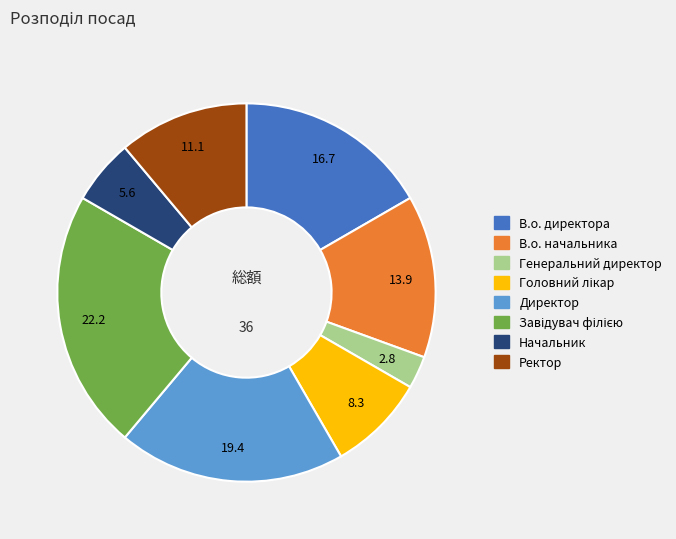

How many segments does this pie chart have?

8